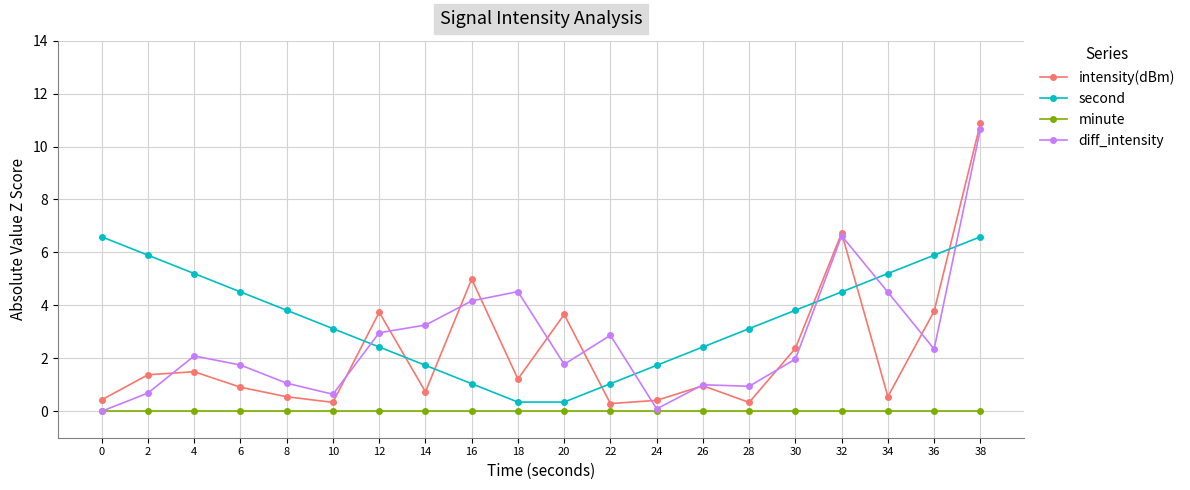

Rank the series at 16 from highest to lowest value.

intensity(dBm), diff_intensity, second, minute